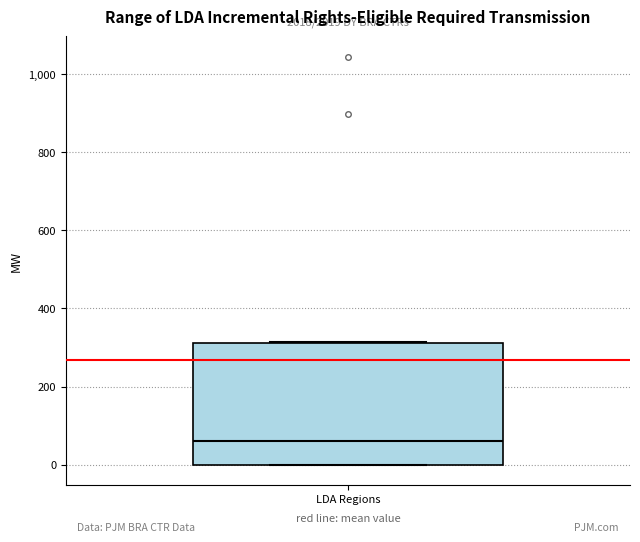

Read this box plot against the y-axis: the position of the median line, the range covered by the box, and the ends of both whiskers. The values are not printed on the chart, so give them approximately, as read against the axis.

median 60, box 0 to 320, whiskers 0 to 320